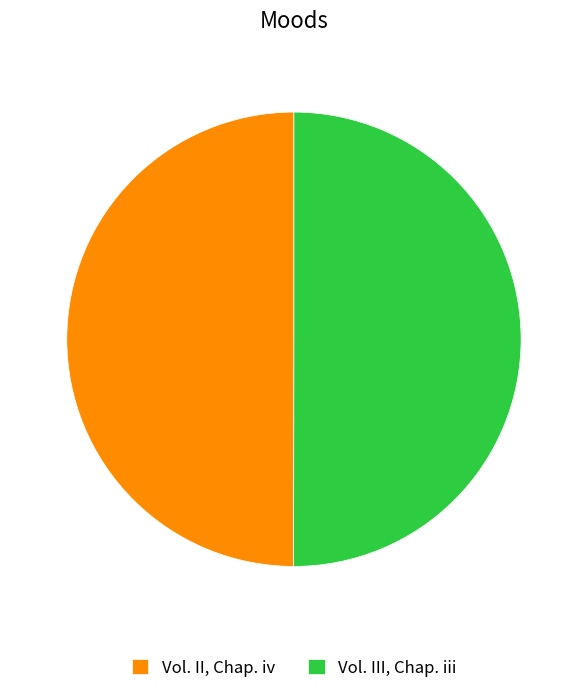

Approximately how many times larger is the value at Vol. II, Chap. iv compared to Vol. III, Chap. iii?

1.0